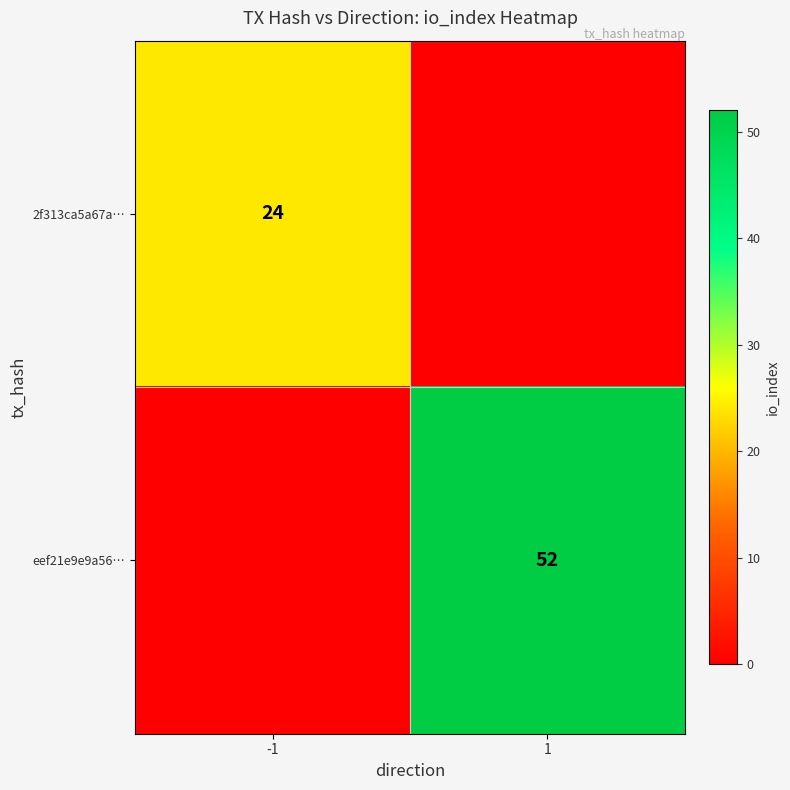

The value of 2f313ca5a67a… at -1 is 24. True or false?

True